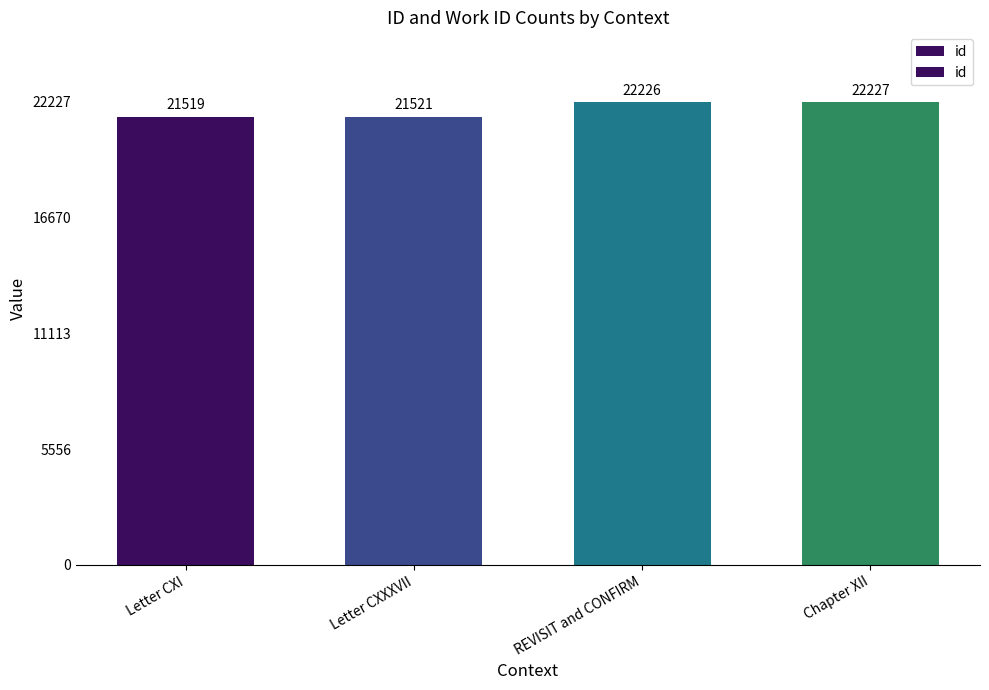

Between REVISIT and CONFIRM and Chapter XII, which is larger?

Chapter XII